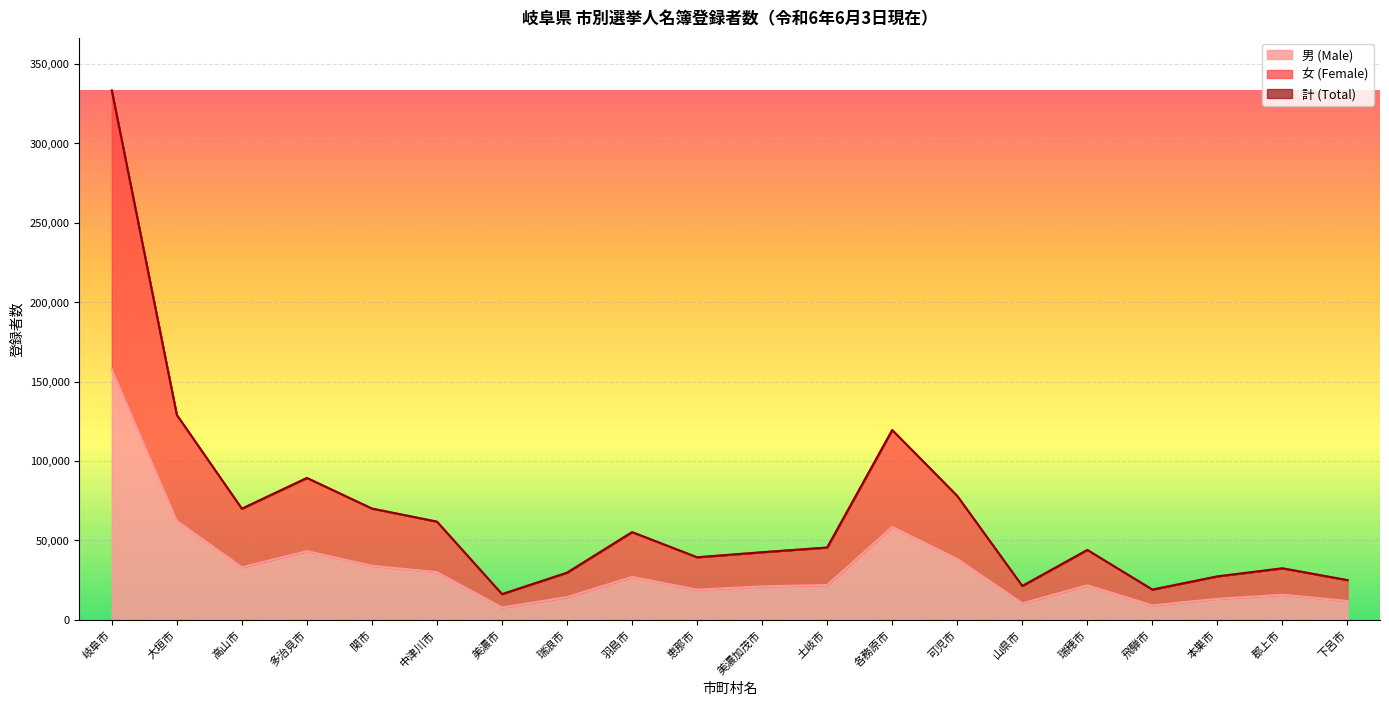

Reading right to left, list all the values displayed in this chart.

男 (Male): 11902	15829	13246	9171	21759	10430	38398	58531	21944	21076	19035	27070	14337	7805	30031	34067	43252	33126	62360	157812
女 (Female): 25031	32473	27394	19088	44030	21375	78027	119521	45562	42603	39412	55255	29716	16222	61851	70099	89354	70017	129016	333290
計 (Total): 25031	32473	27394	19088	44030	21375	78027	119521	45562	42603	39412	55255	29716	16222	61851	70099	89354	70017	129016	333290